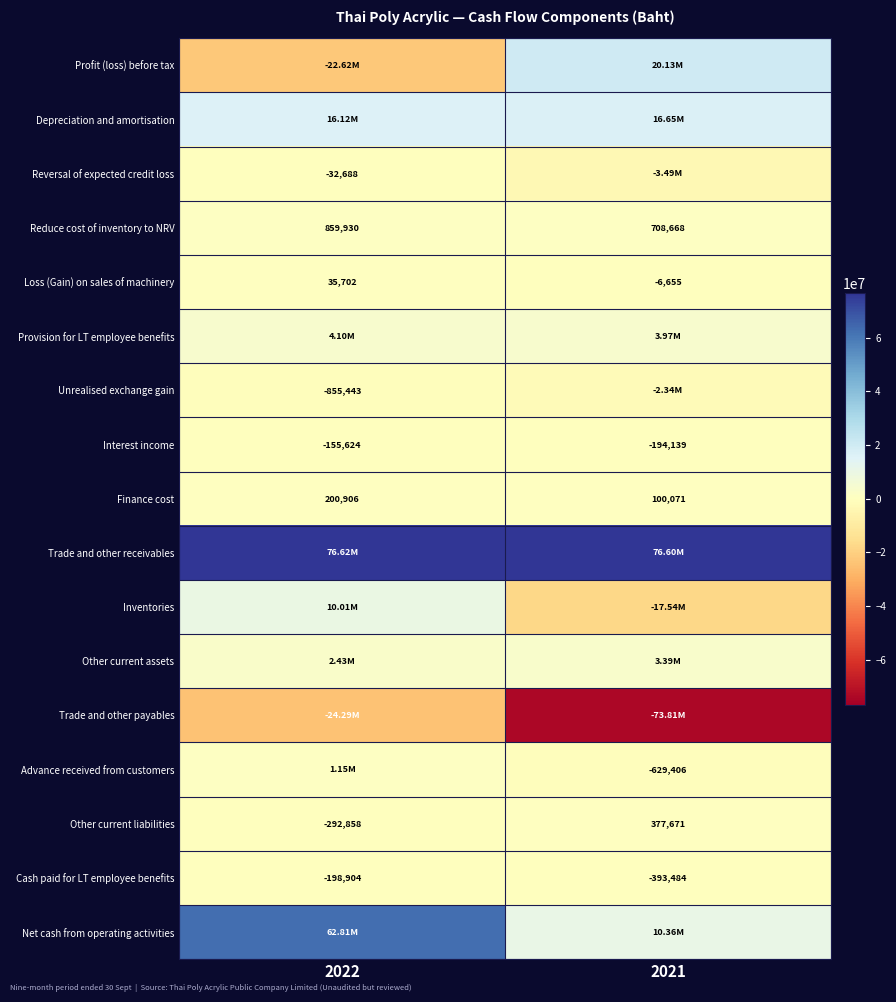

True or false: Other current liabilities has a value of 377671 at 2021.

True